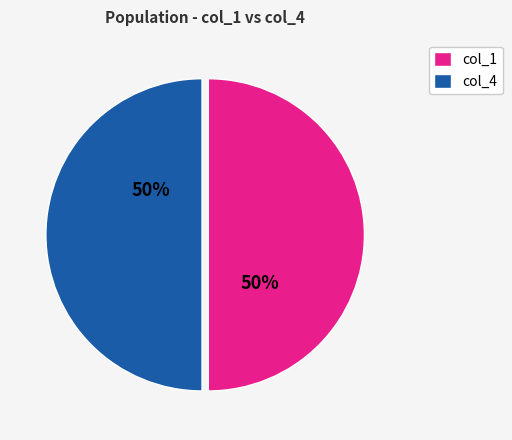

Is it true that col_4 is 50% of the pie?

True